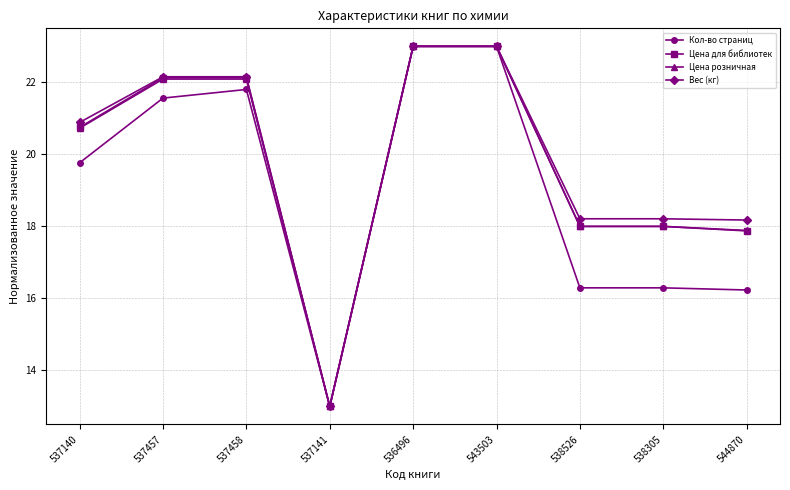

What is the spread (max minus min) of values at 537458?

0.4